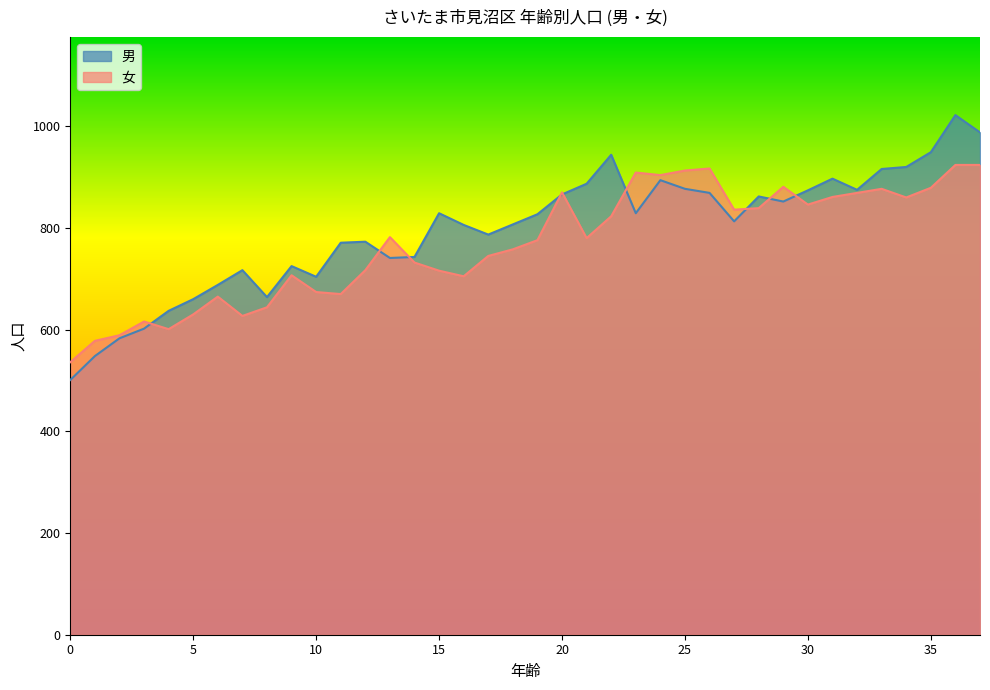

List the labels in order of 女 value, largest first.

36, 37, 26, 25, 23, 24, 29, 35, 33, 20, 32, 31, 34, 30, 28, 27, 22, 13, 21, 19, 18, 17, 14, 12, 15, 9, 16, 10, 11, 6, 8, 5, 7, 3, 4, 2, 1, 0